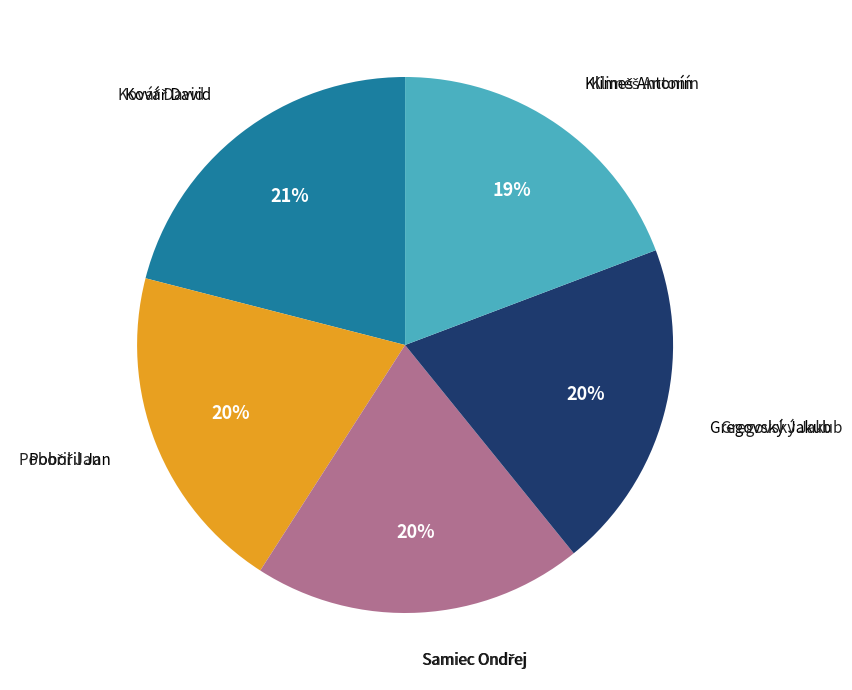

To the nearest percent, what is the average slice percentage?

20%